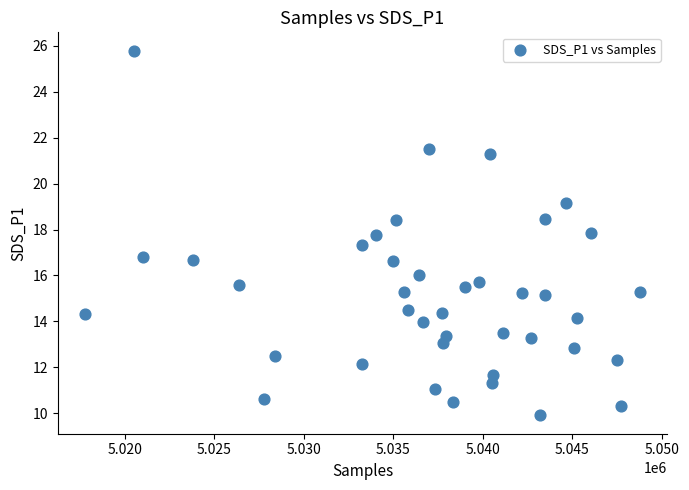

What is the range of X values (max minus min)?

30945.0